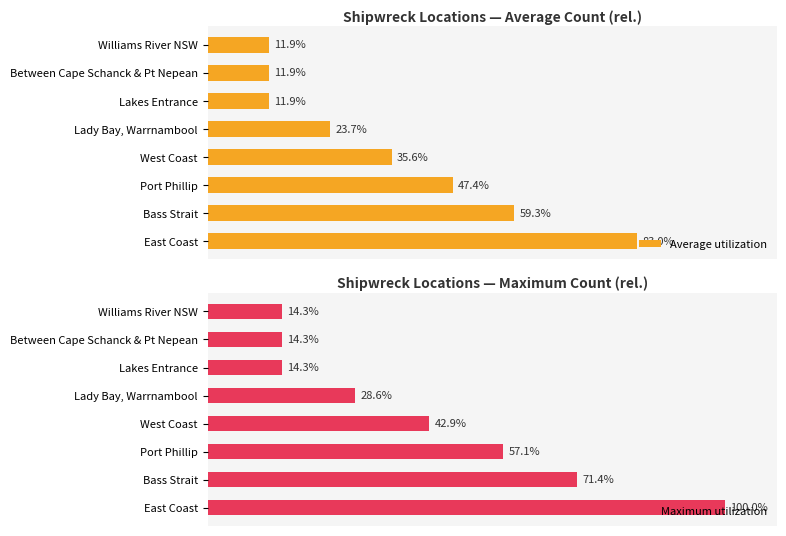

At which label is Average utilization closest to 47?

Port Phillip